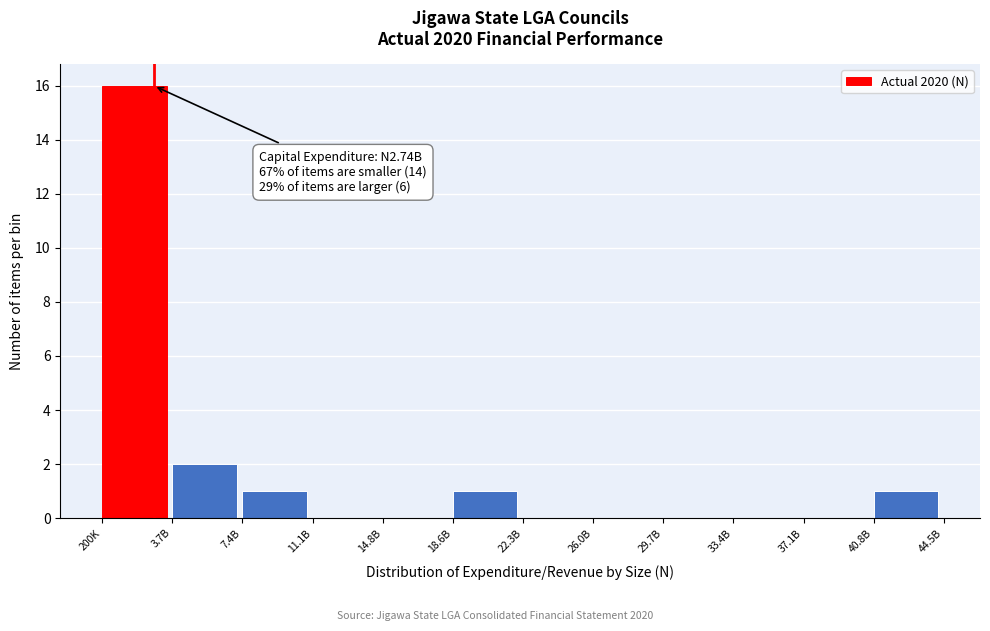

Reading right to left, extract all data points from this chart.

40.8B=1	37.1B=0	33.4B=0	29.7B=0	26.0B=0	22.3B=0	18.6B=1	14.8B=0	11.1B=0	7.4B=1	3.7B=2	200K=16